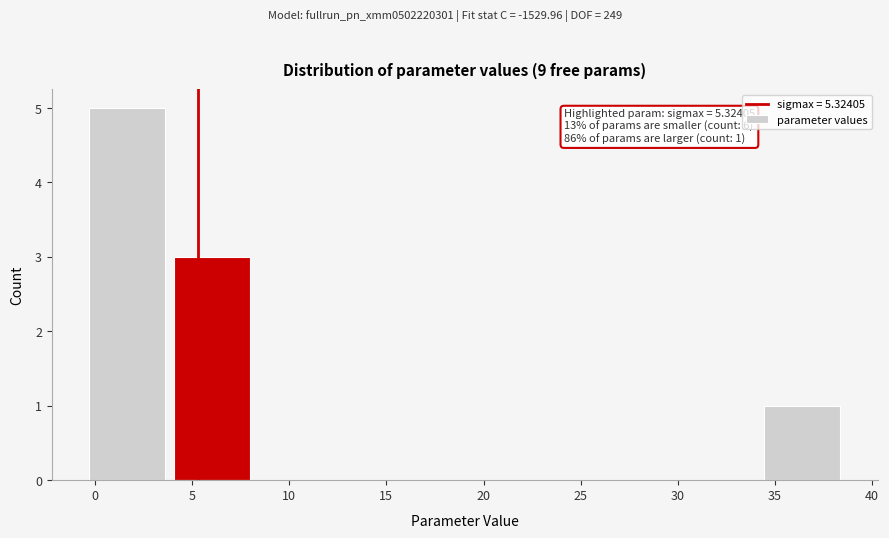

Over which range of the x-axis is the bar tallest?

-0.5 to 4.0